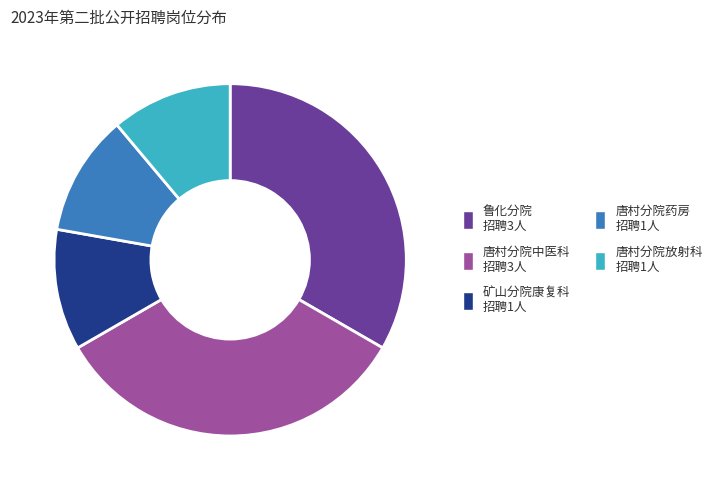

How many slices are in this pie chart?

5